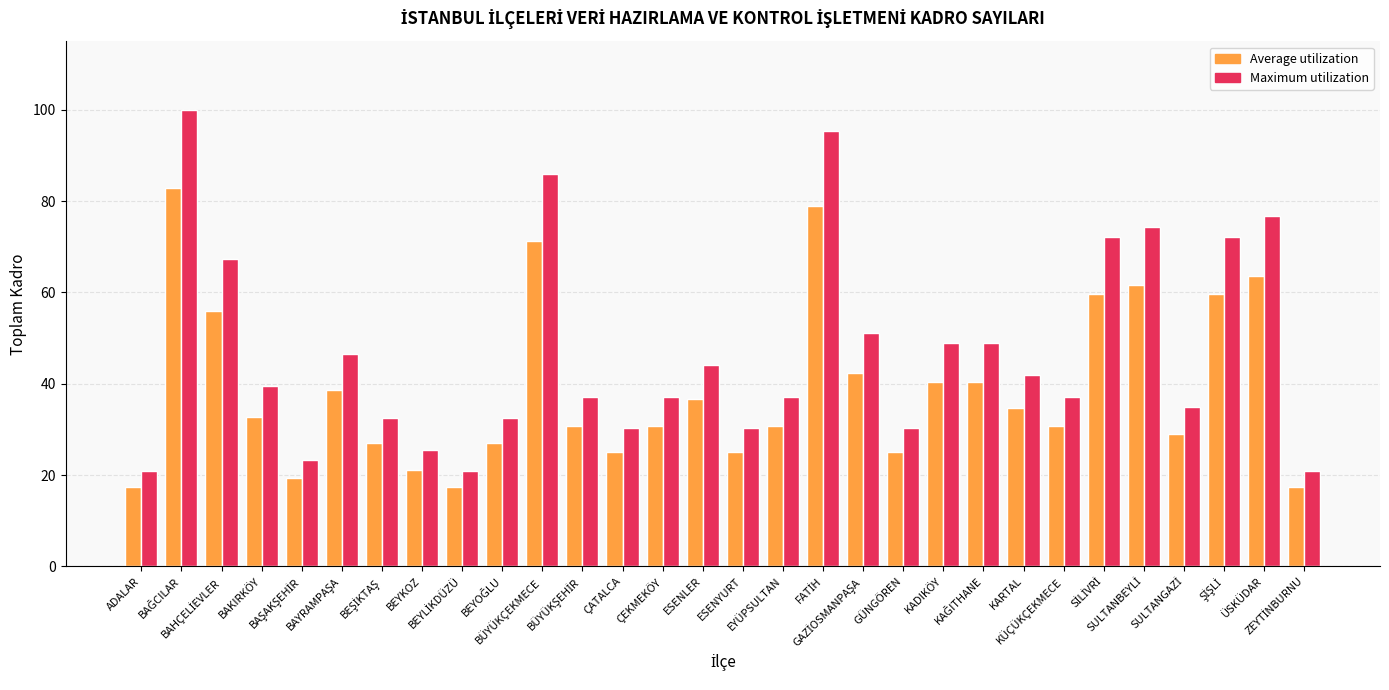

Which series has the largest total across all categories?

Maximum utilization